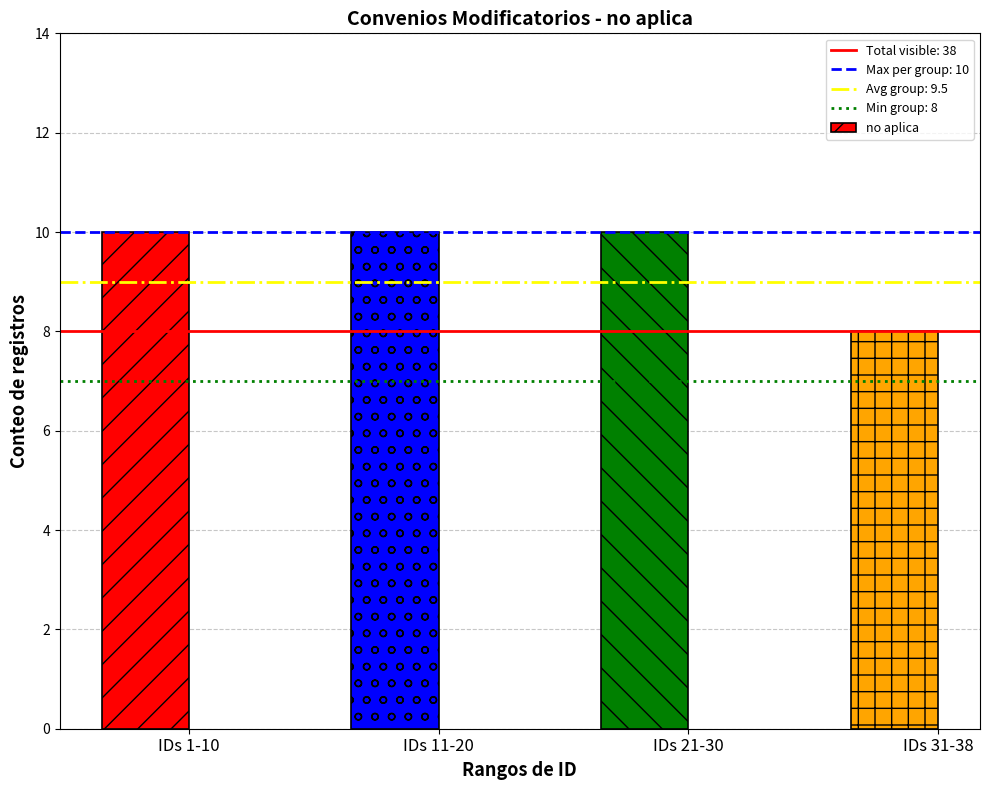

What is the label of the 3rd bar from the left?

IDs 21-30